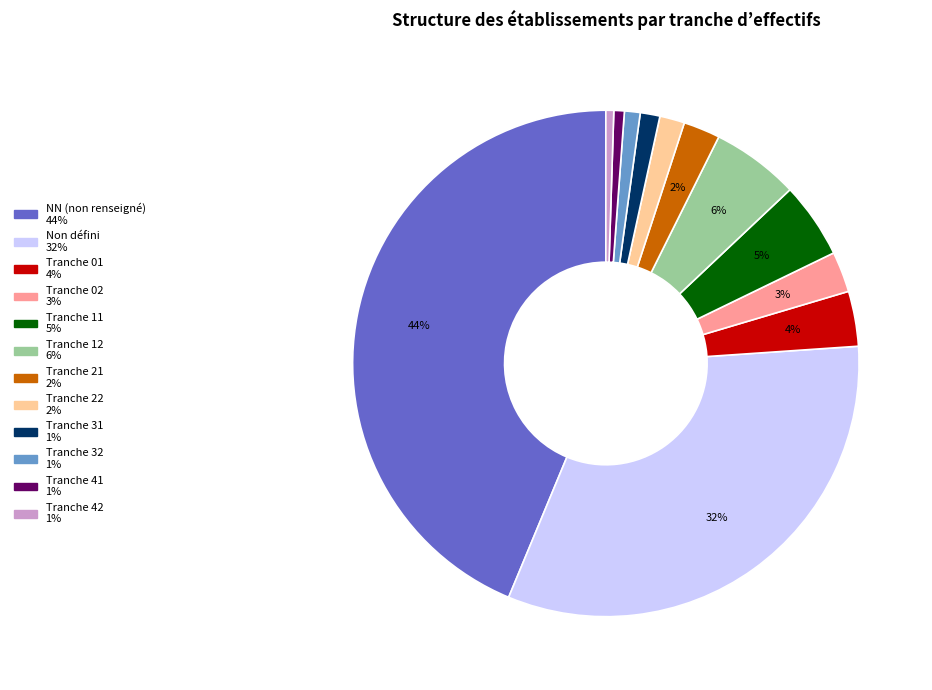

Is there a majority slice in this chart?

No